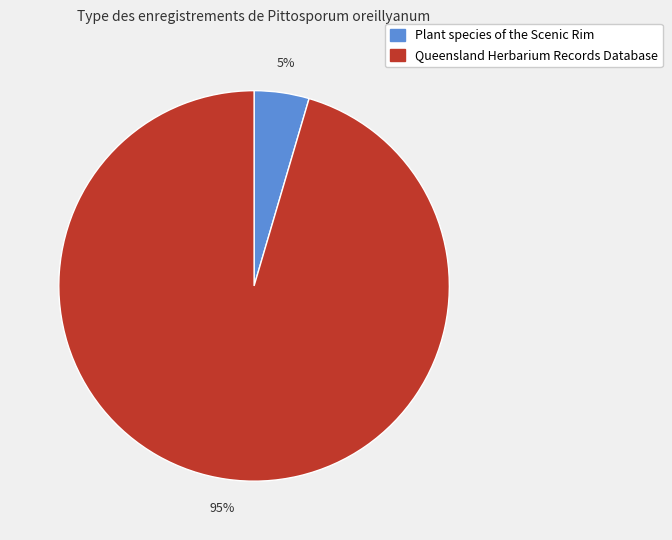

What is the largest slice in the pie chart?

Queensland Herbarium Records Database